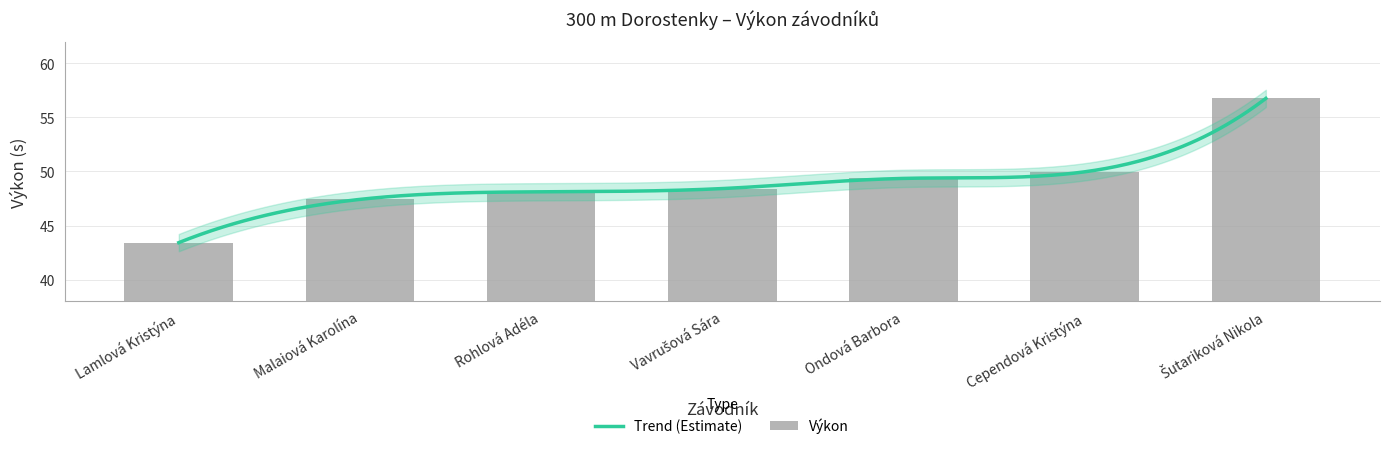

What position from the right is Rohlová Adéla?

5